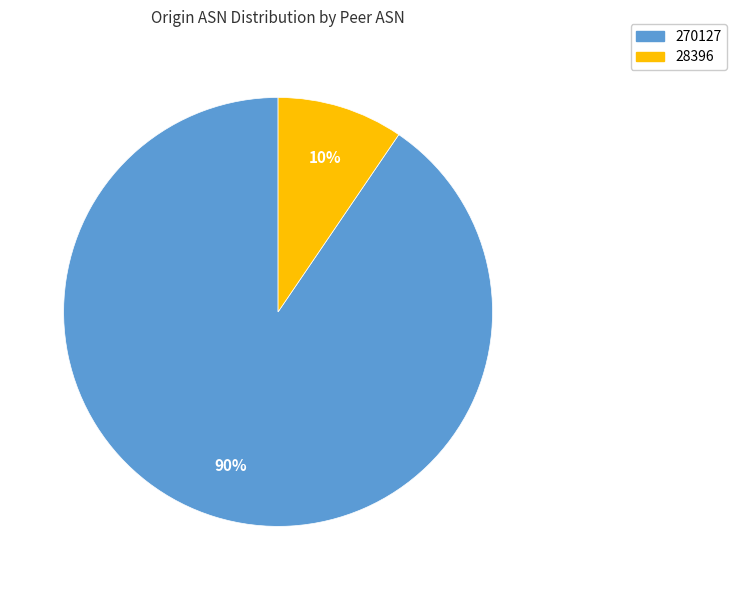

Rank the categories by value from highest to lowest.

270127, 28396